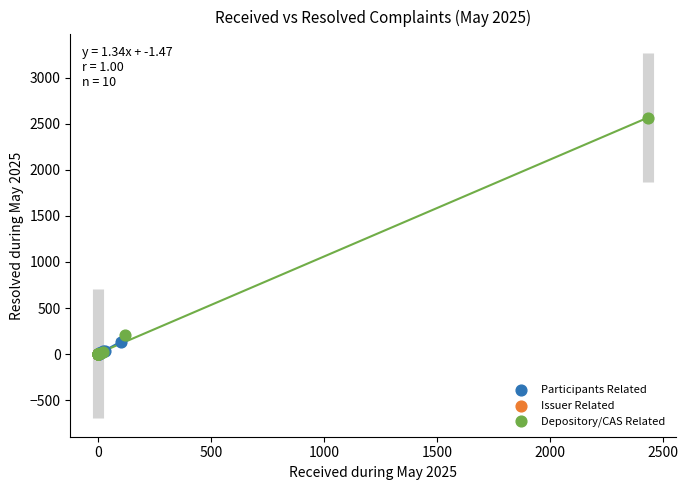

What are all the series names shown in the legend?

Participants Related, Issuer Related, Depository/CAS Related